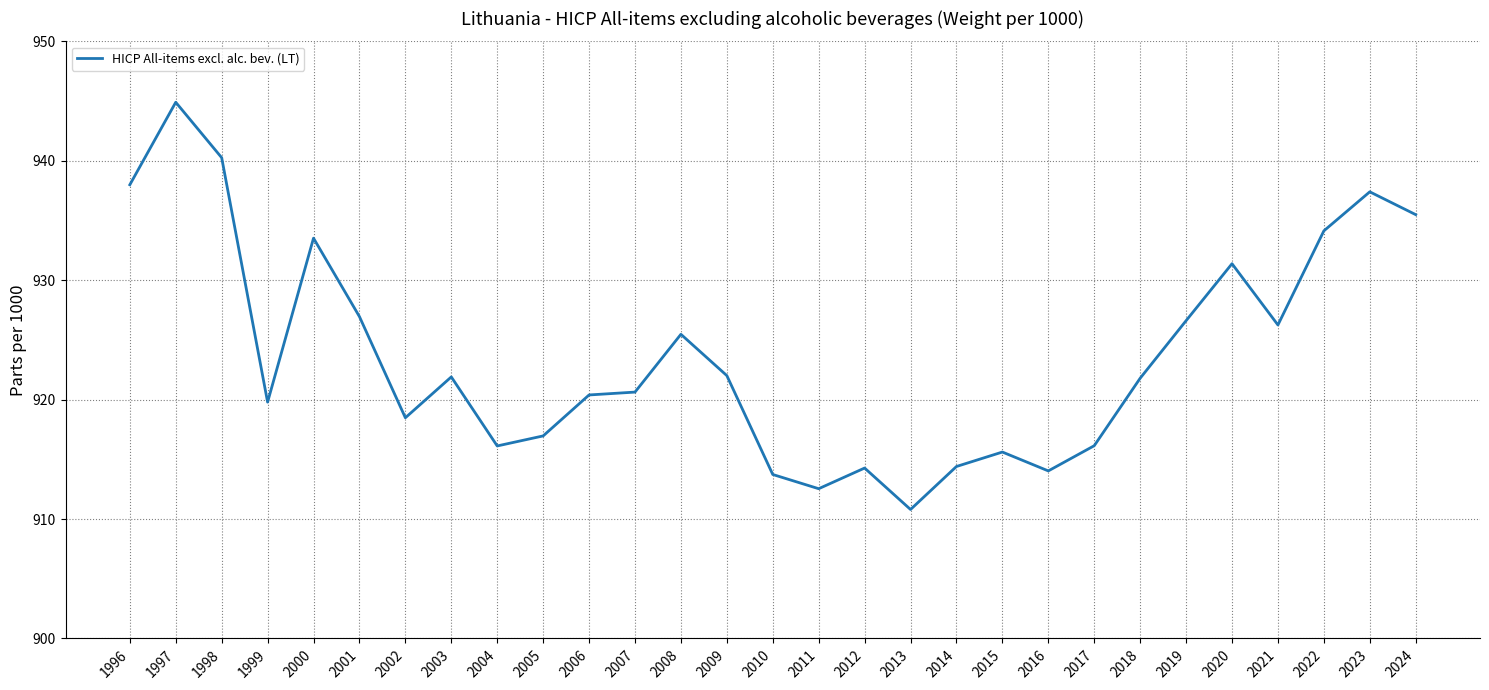

The chart shows a value of 940.3 at 1998. True or false?

True